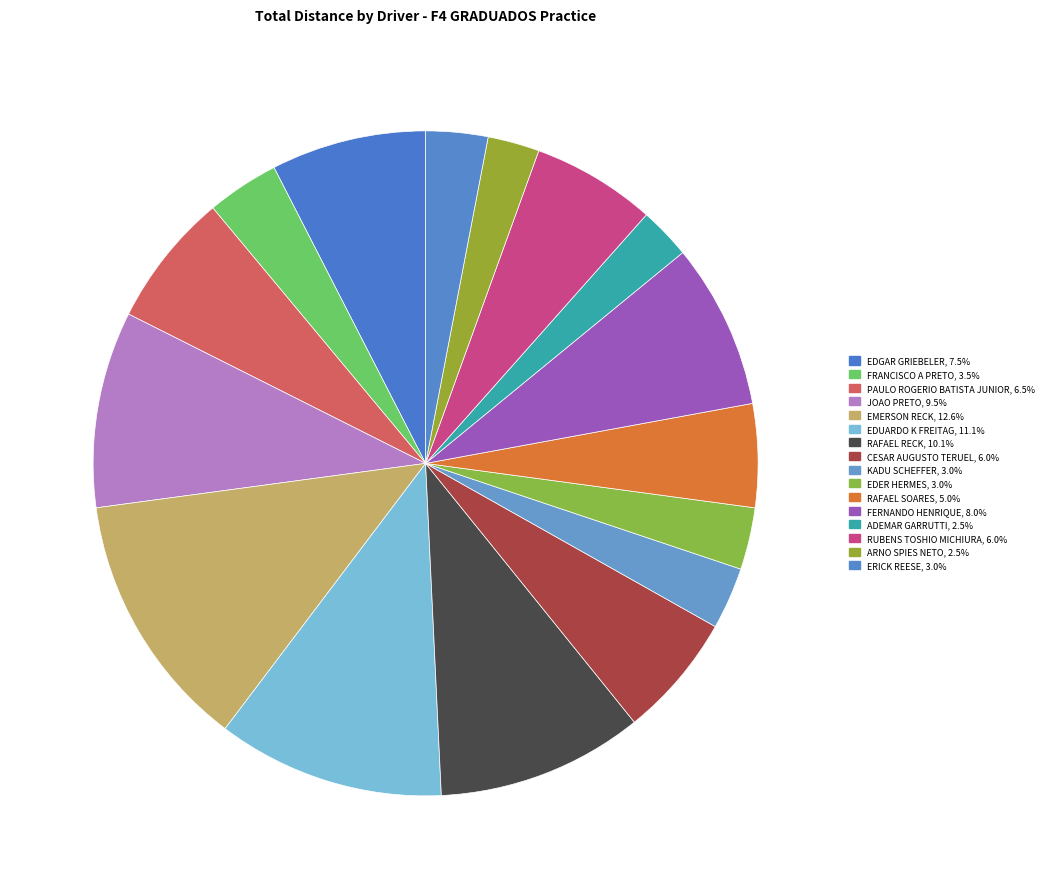

Which slice is the smallest?

ADEMAR GARRUTTI